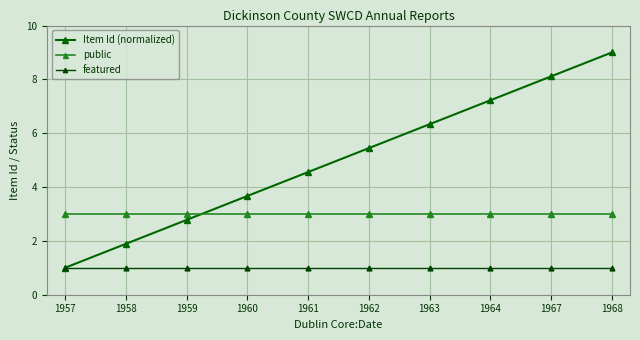

Reading right to left, transcribe all the data shown in this chart.

Item Id (normalized): 9.0	8.1	7.2	6.3	5.4	4.6	3.7	2.8	1.9	1.0
public: 3.0	3.0	3.0	3.0	3.0	3.0	3.0	3.0	3.0	3.0
featured: 1.0	1.0	1.0	1.0	1.0	1.0	1.0	1.0	1.0	1.0